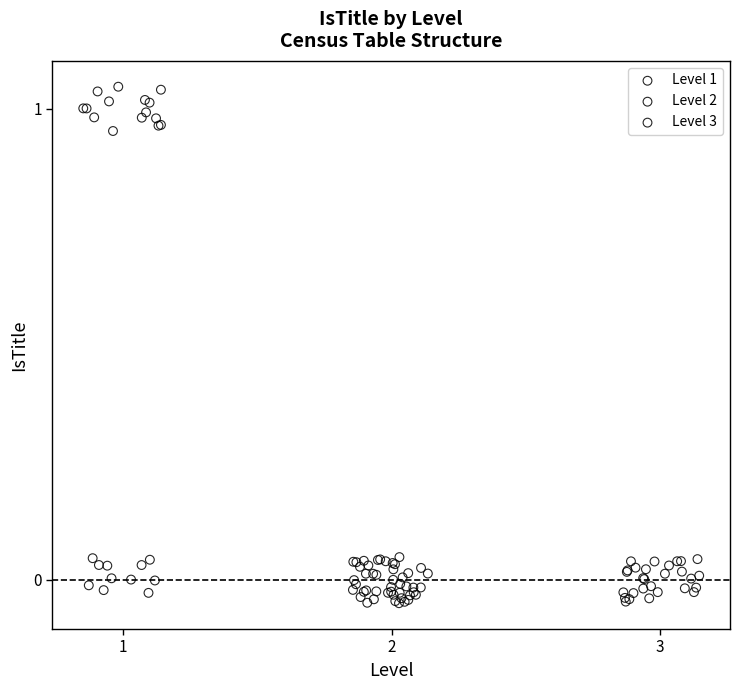

Which series has the largest Y range (max minus min)?

Level 1